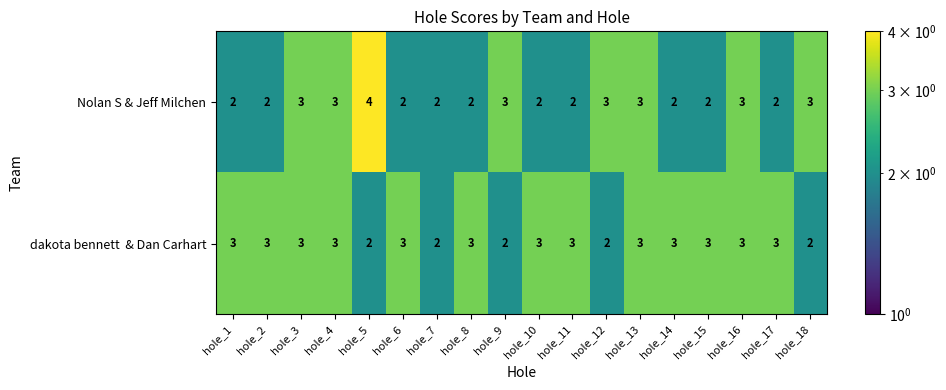

What is the sum of the Nolan S & Jeff Milchen values at hole_7 and hole_10?

4